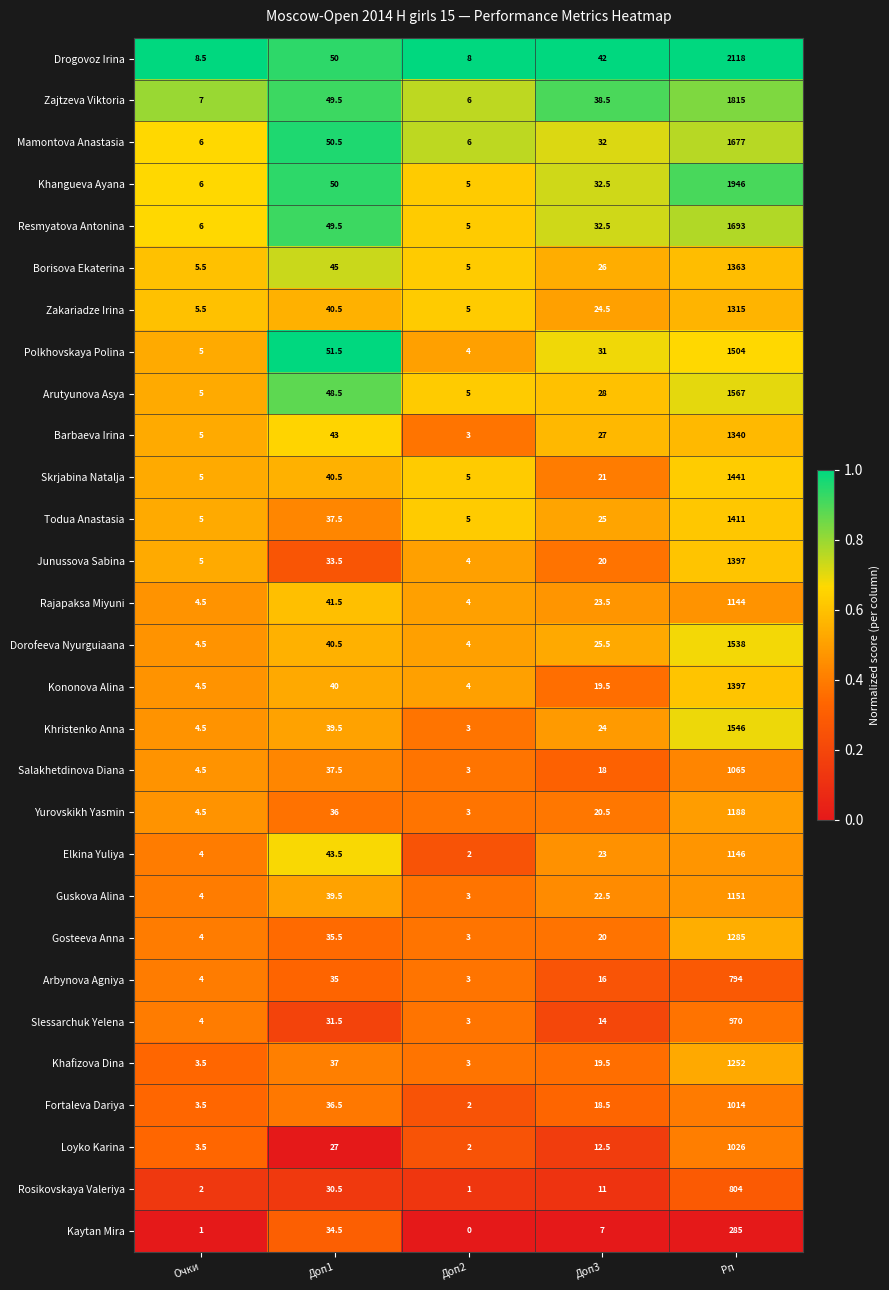

List the labels in order of Drogovoz Irina value, smallest first.

Доп2, Очки, Доп3, Доп1, Рп